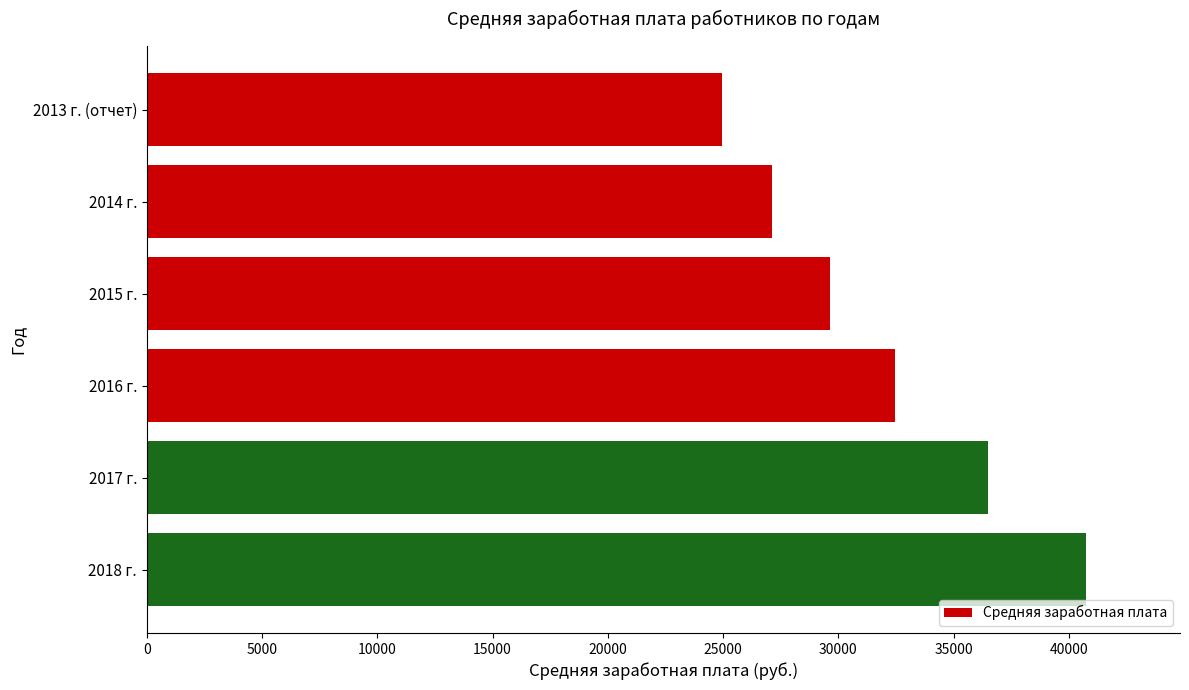

Which label corresponds to the largest value in the chart?

2018 г.